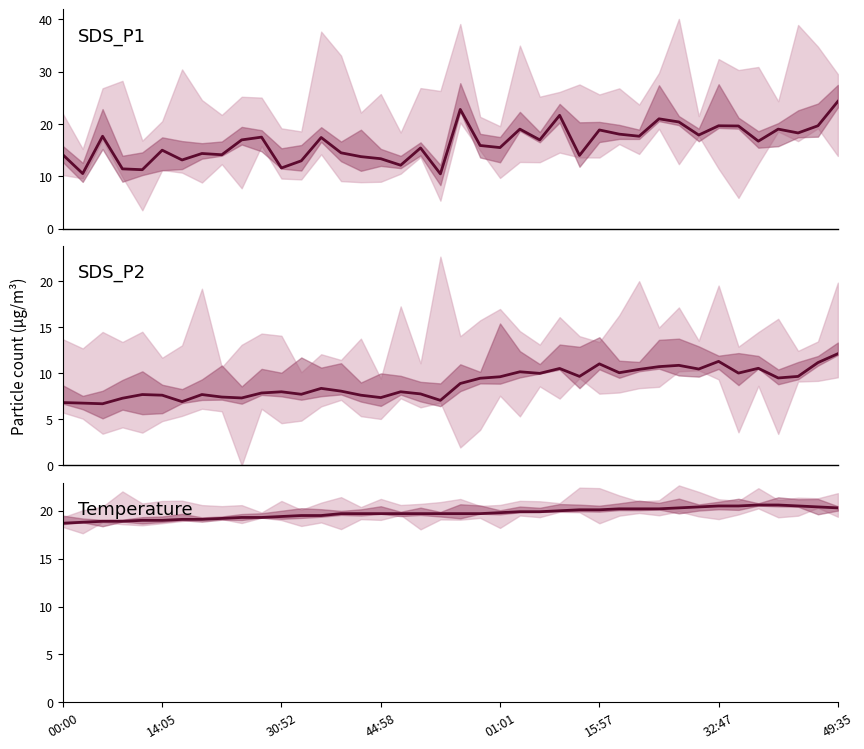

What is the label of the 18th point from the left?

17